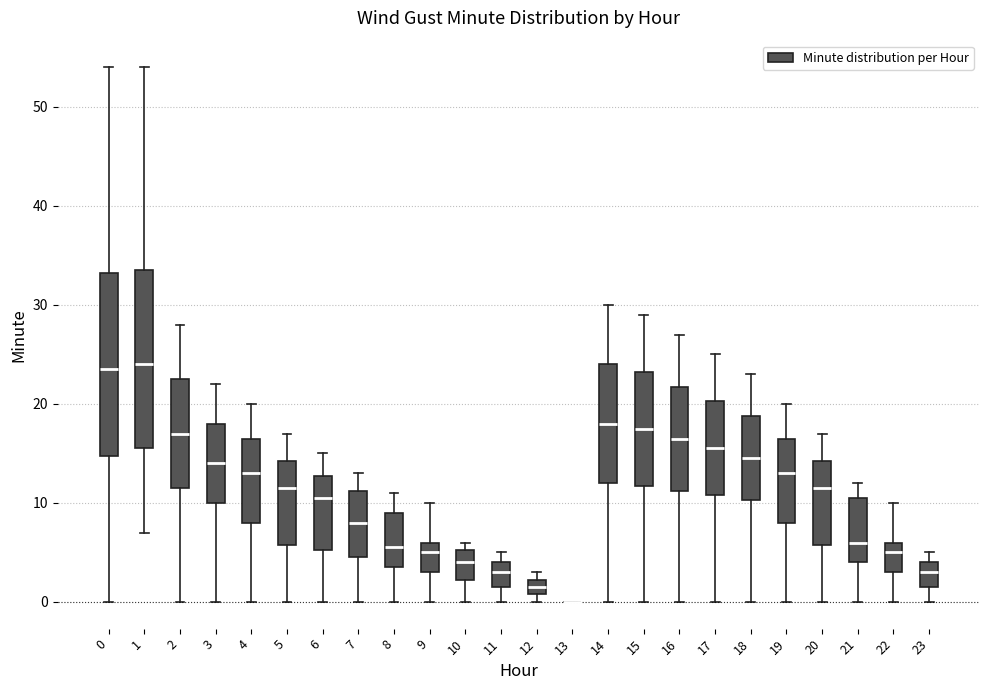

Where is the upper edge of the box at x = 6 on the y-axis? The values are not printed on the chart, so give them approximately, as read against the axis.

13